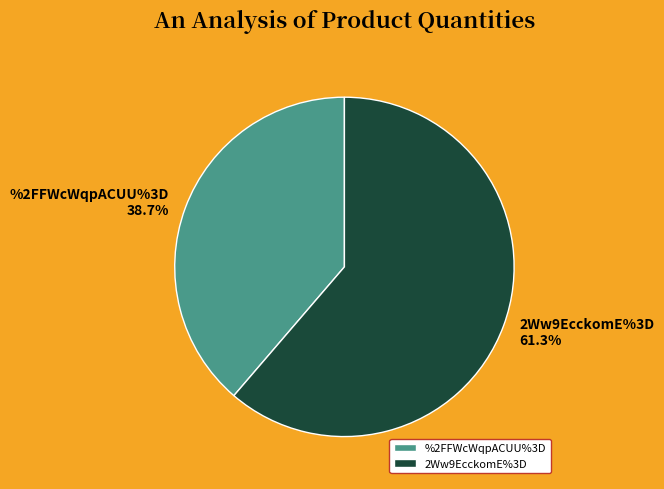

Count the number of slices in the pie.

2